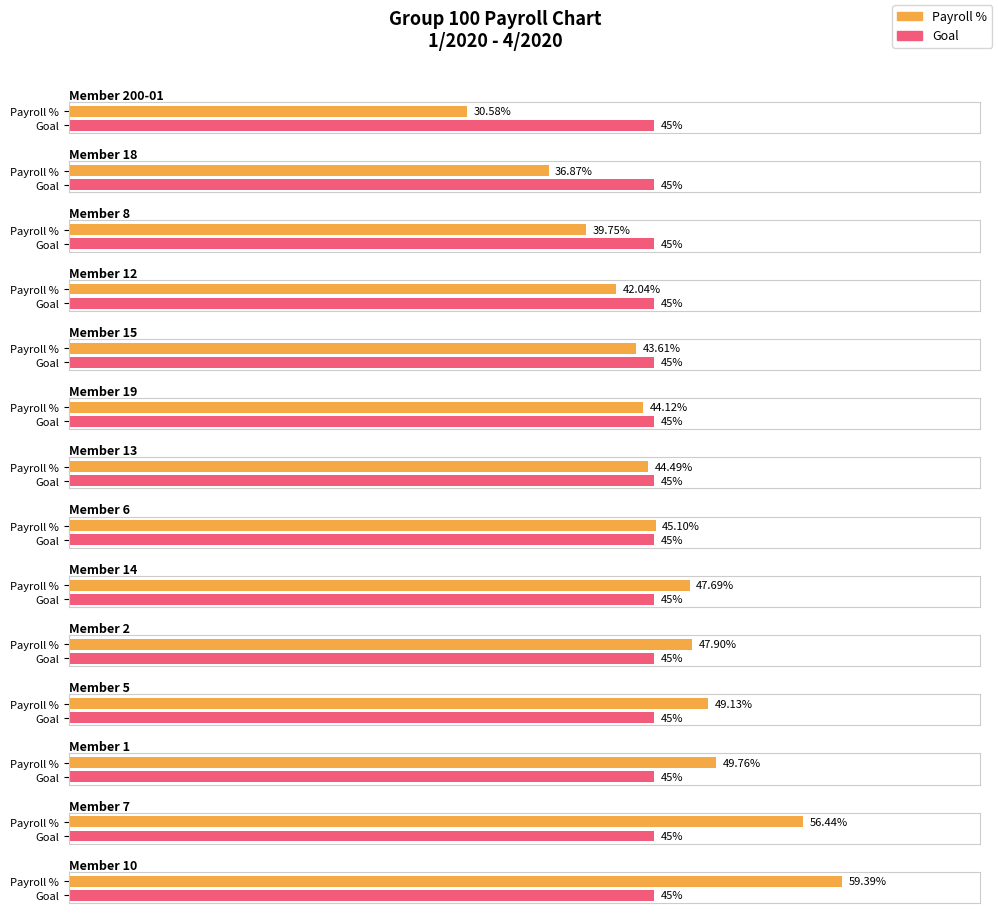

How many series are shown in this chart?

2